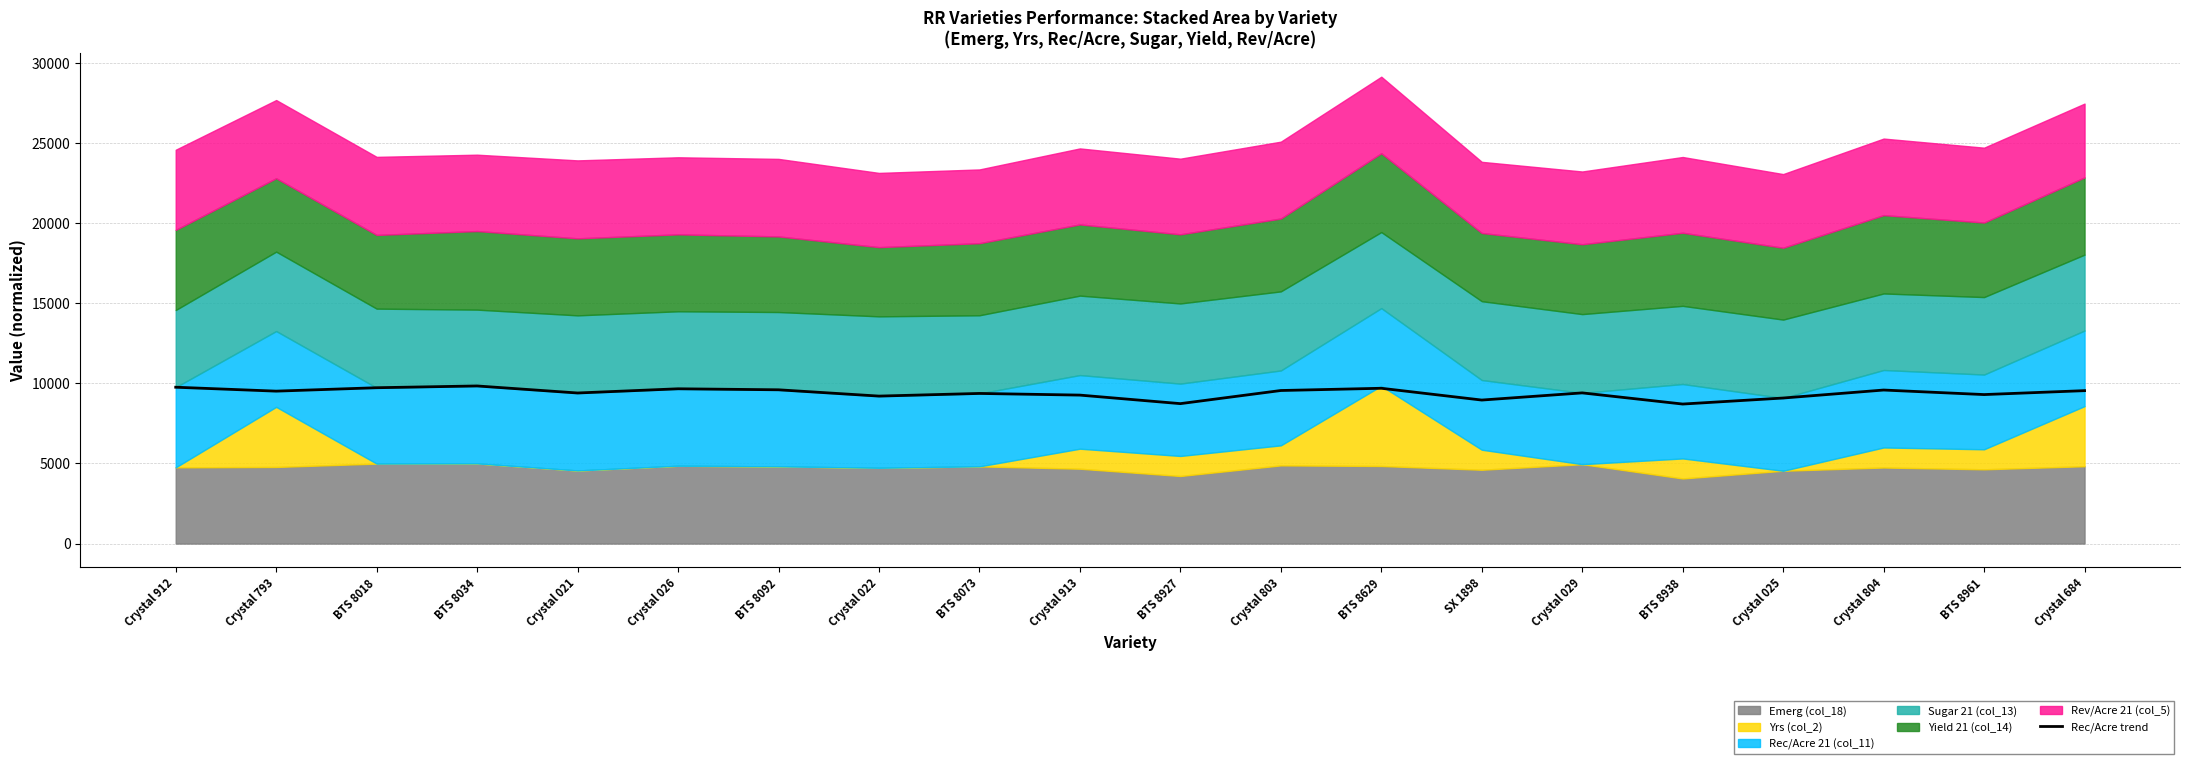

Between BTS 8629 and Crystal 803, which is larger?

BTS 8629